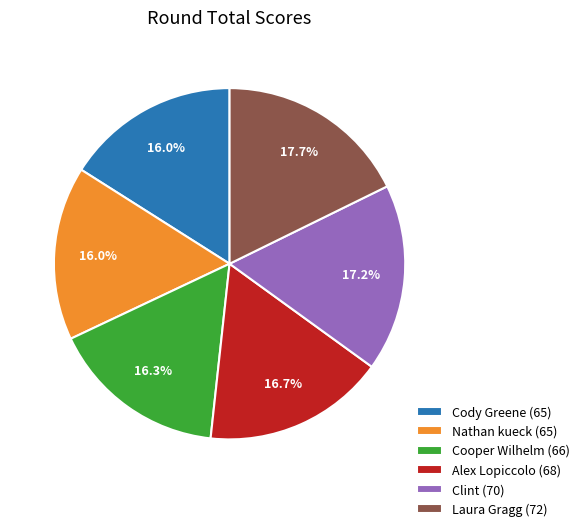

Does Cody Greene represent more than half of the total?

No